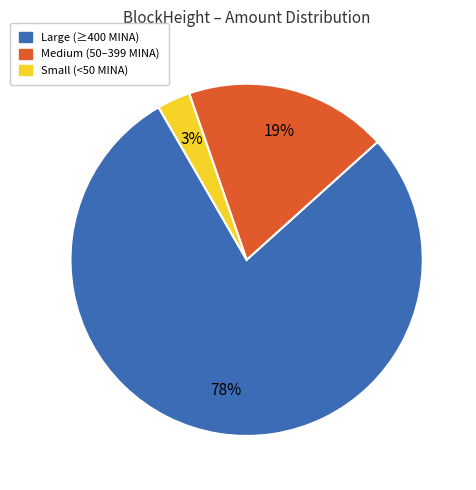

To the nearest percent, what is the average slice percentage?

33%